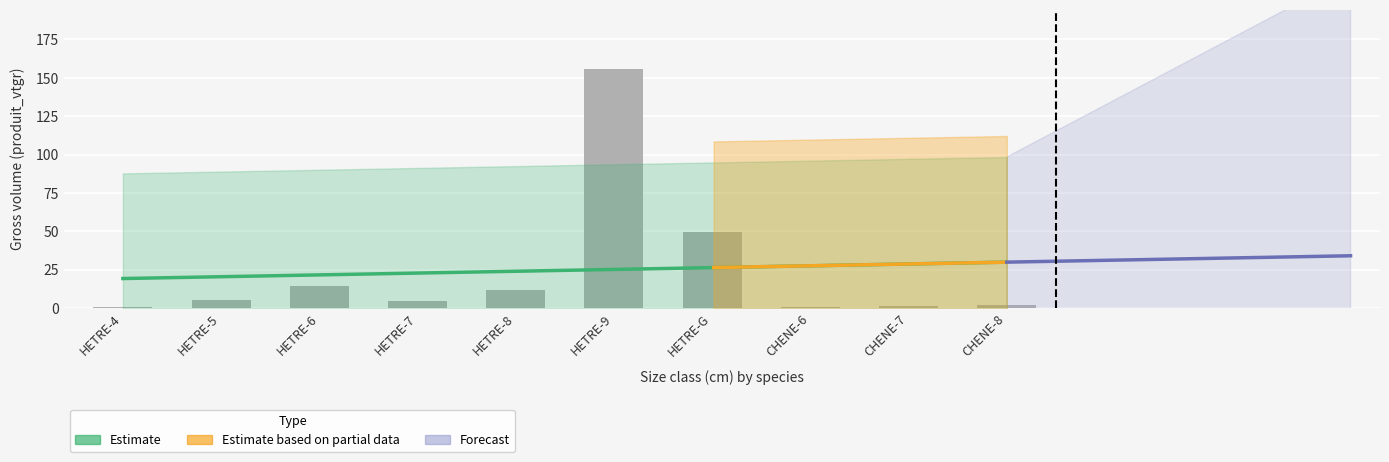

Is it true that the value at HETRE-8 is 11.5?

True